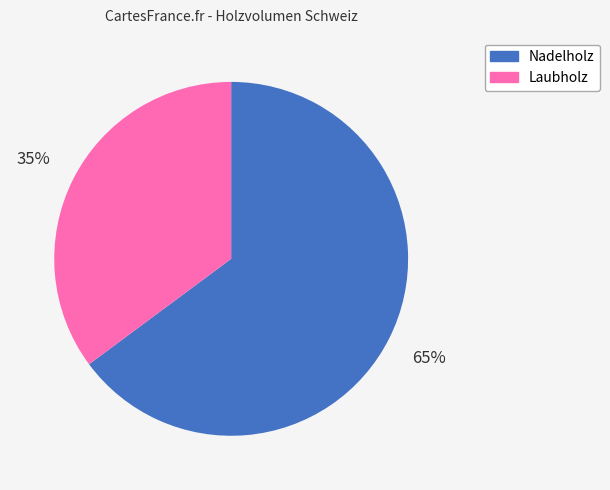

Rank the categories by value from lowest to highest.

Laubholz, Nadelholz